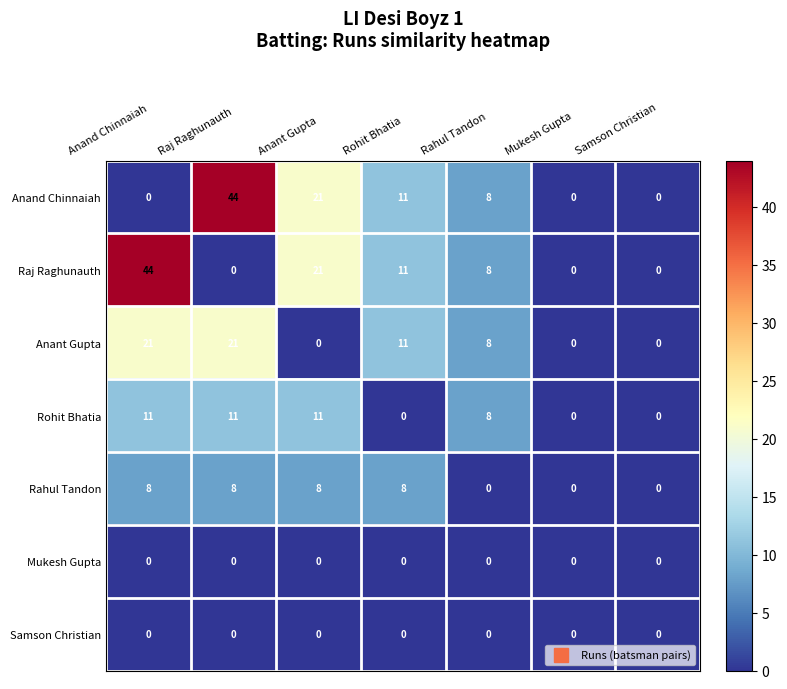

What is the difference between the highest and lowest values at Anand Chinnaiah?

44